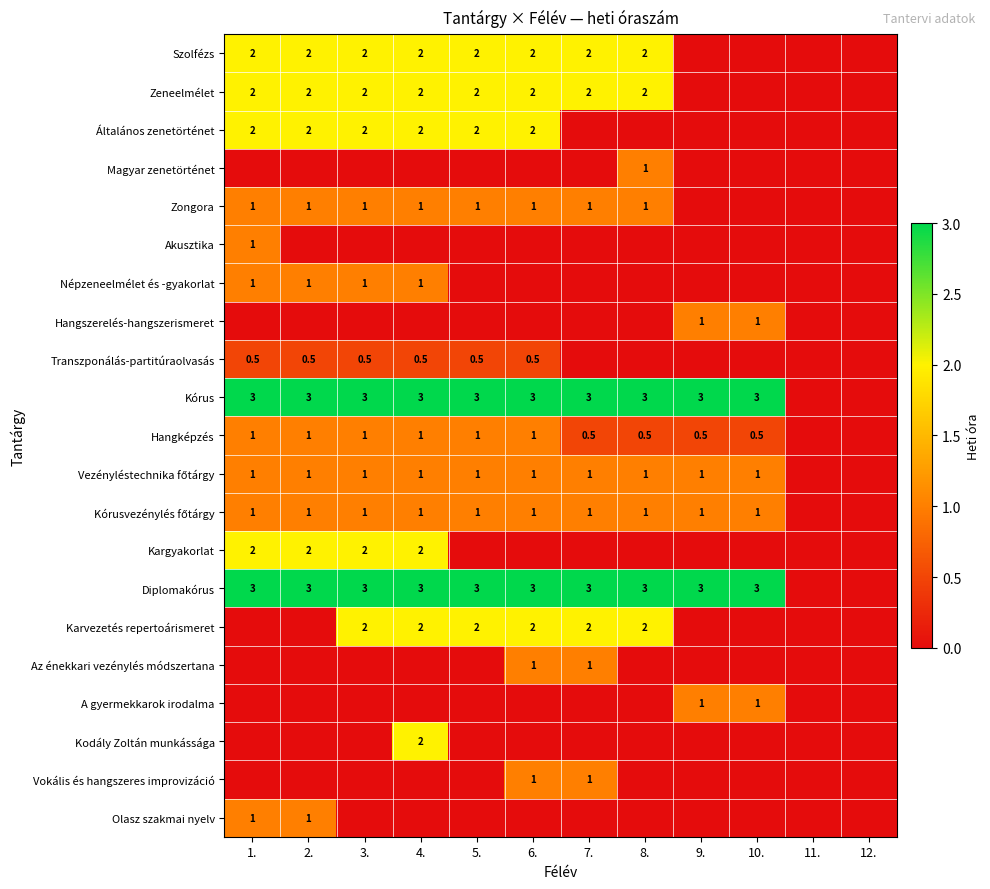

The Zeneelmélet series shows 3.5 at 7.. True or false?

False